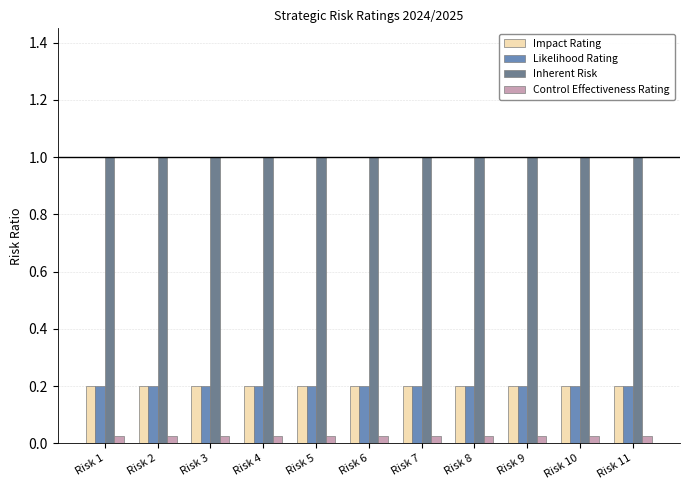

At how many categories does at least one series exceed 0?

11